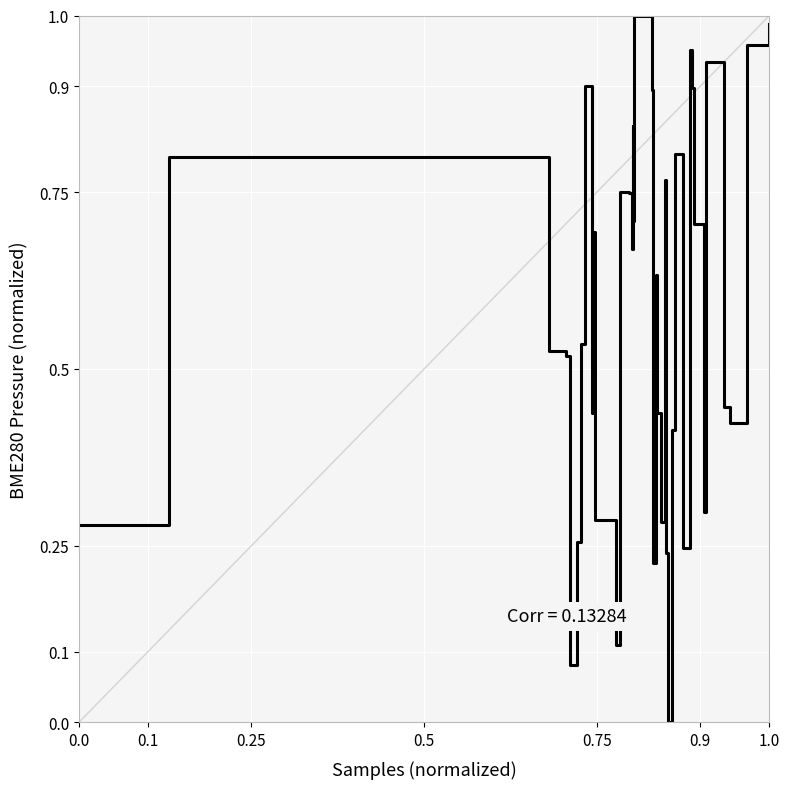

How many lines are shown in the chart?

1